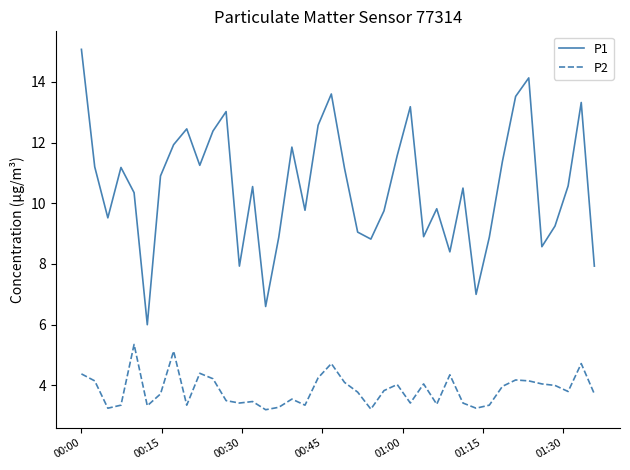

What is the lowest value of the P1 series?

6.0